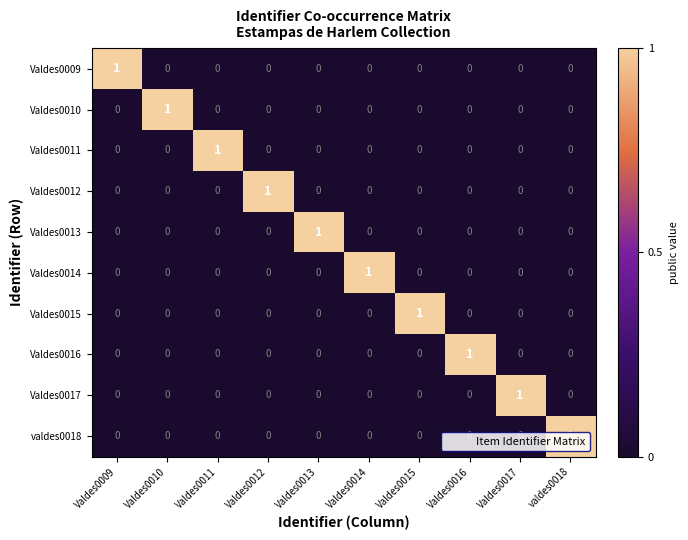

Which category has the highest value in the Valdes0009 series?

Valdes0009